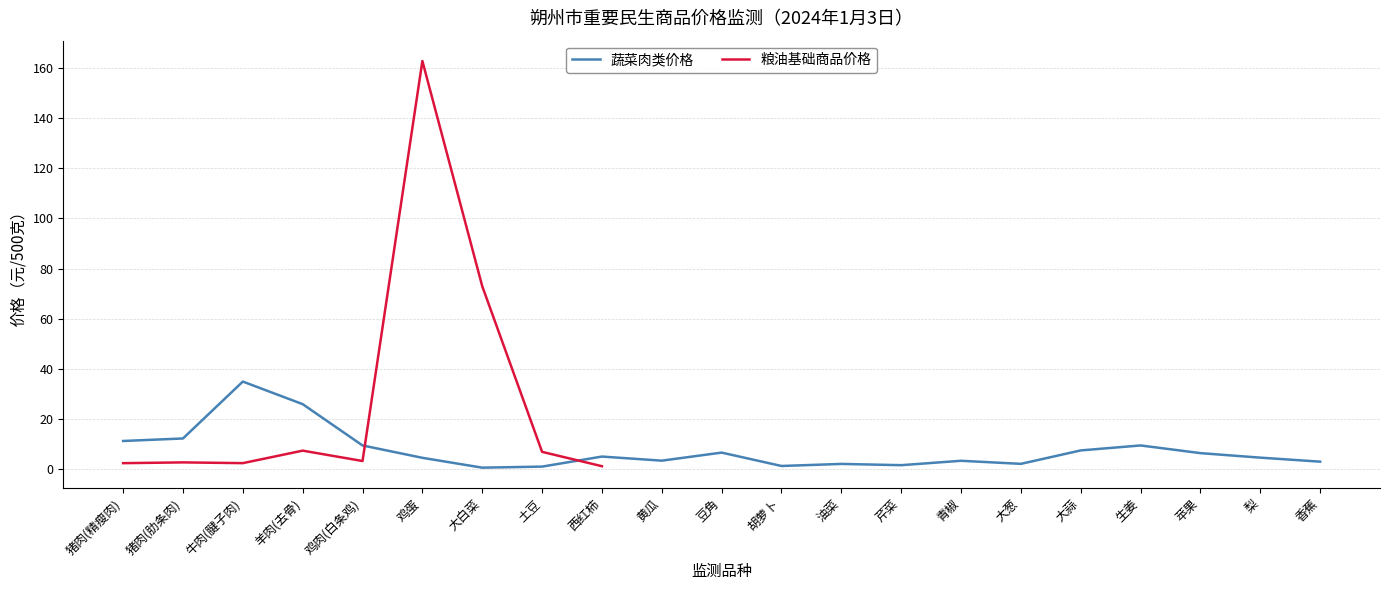

What is the maximum value for 蔬菜肉类价格?

35.0